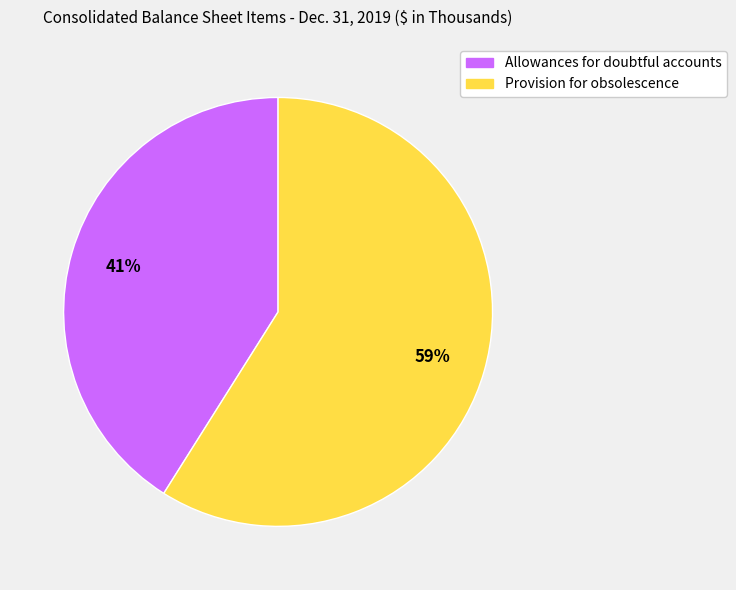

Rank the categories by value from lowest to highest.

Allowances for doubtful accounts, Provision for obsolescence